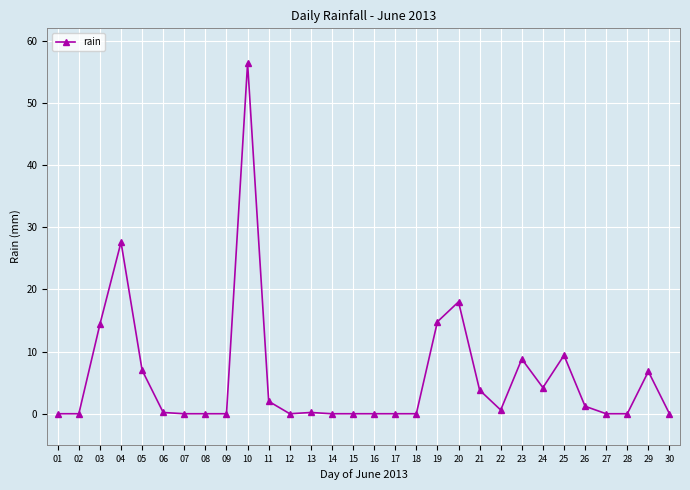

Does the chart have visible grid lines?

Yes